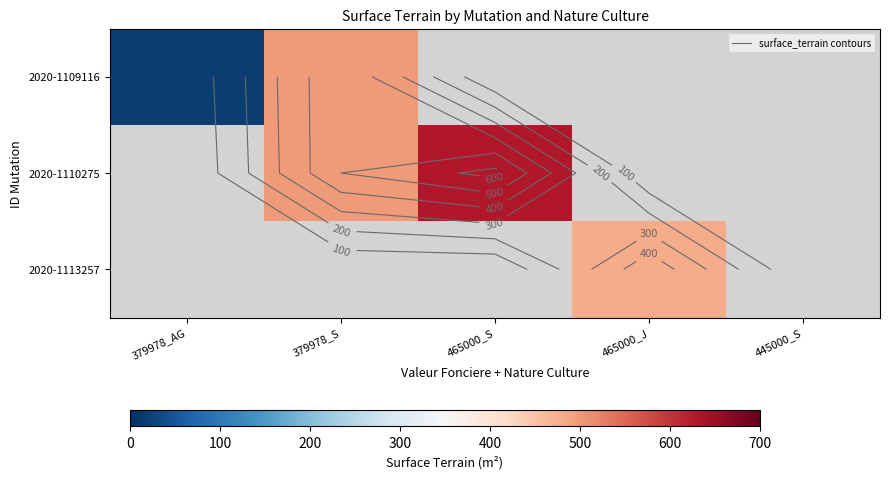

List the labels in order of 2020-1109116 value, smallest first.

379978_AG, 379978_S, 465000_S, 465000_J, 445000_S